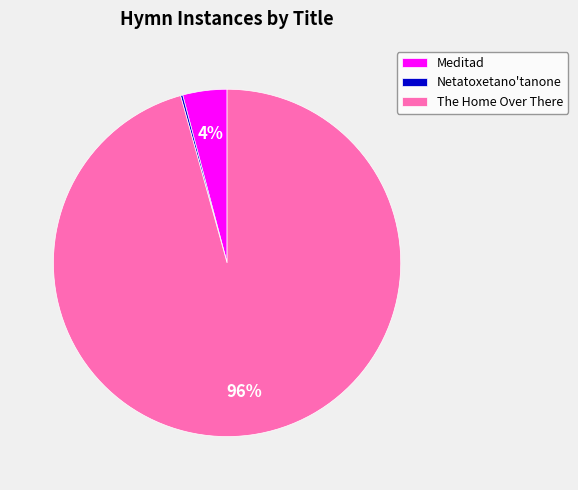

To the nearest percent, what is the average slice percentage?

33%